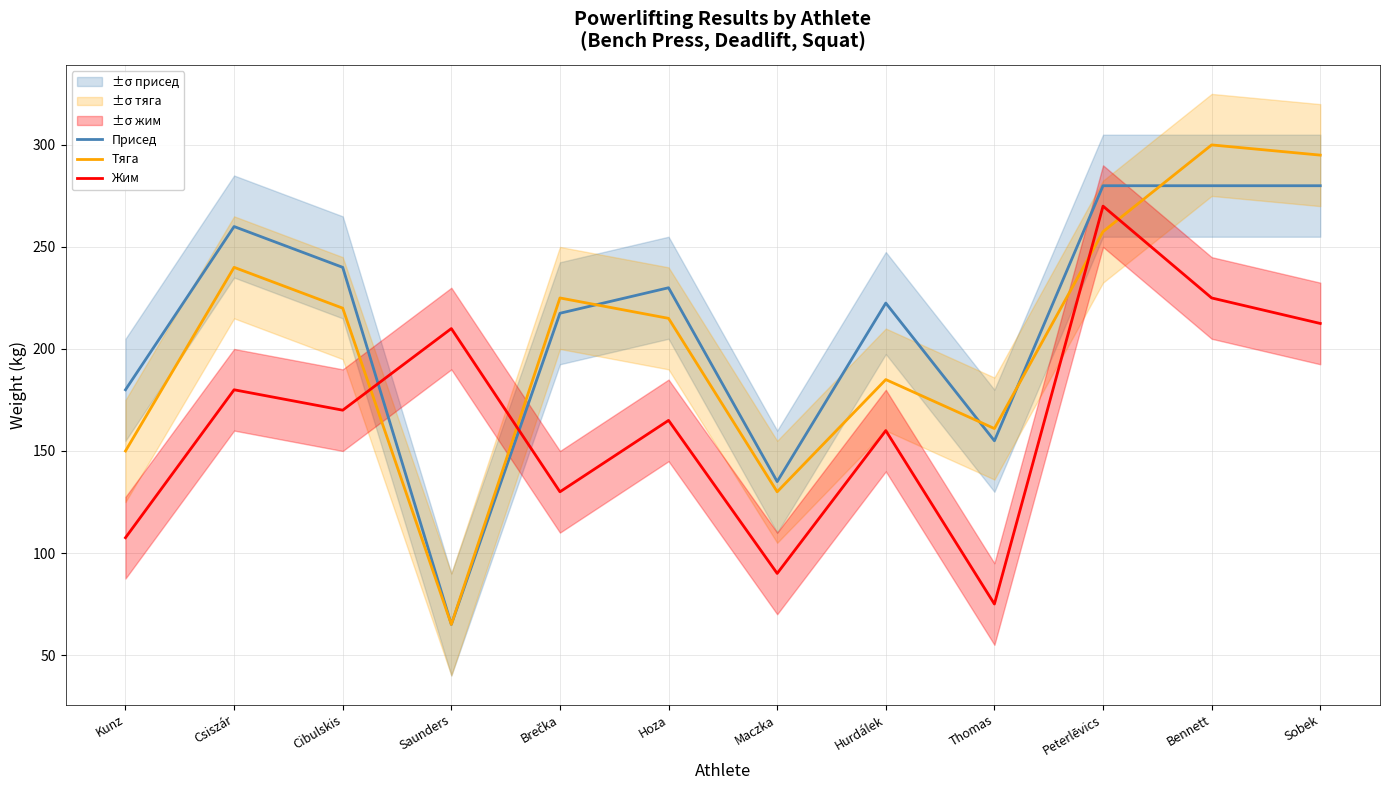

Which has a higher value, Brečka or Hoza?

Hoza